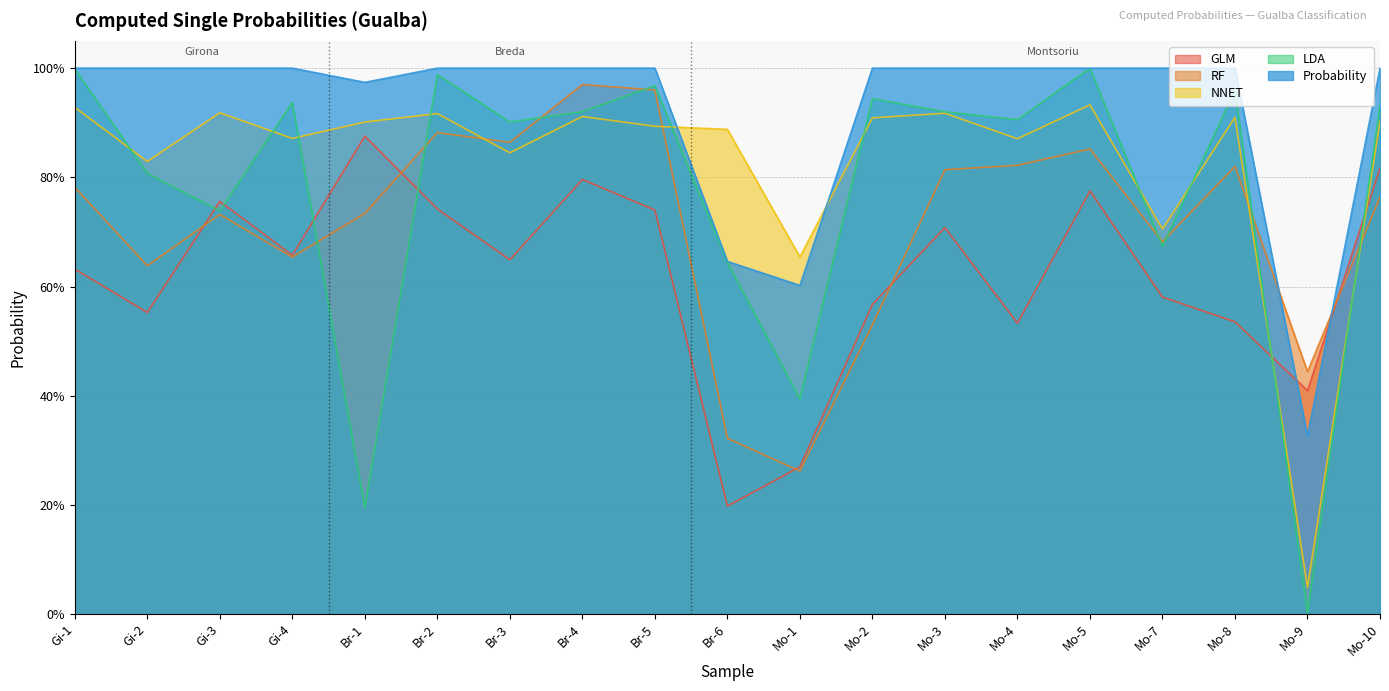

Rank the series at Br-3 from lowest to highest value.

GLM, NNET, RF, LDA, Probability